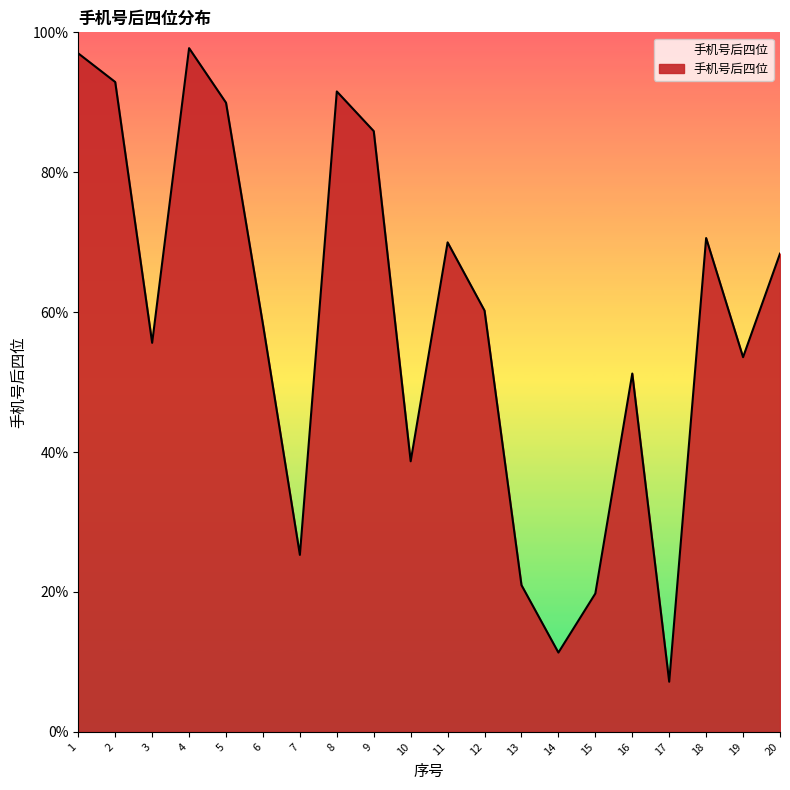

What is the difference between the values at 15 and 18?

50.8